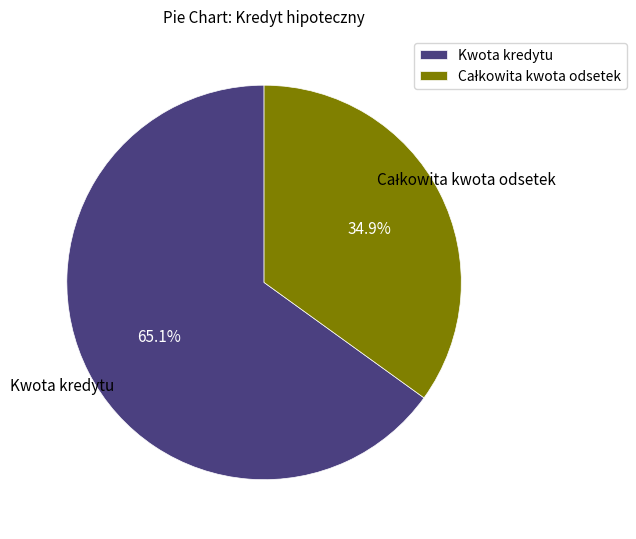

Count the number of slices in the pie.

2